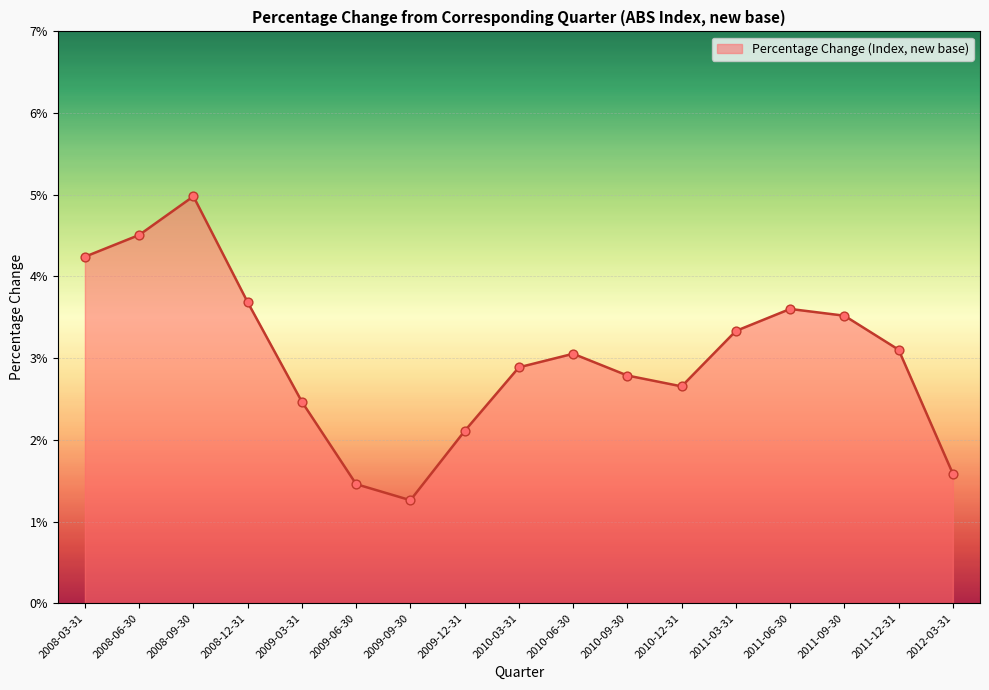

Which has a higher value, 2011-09-30 or 2010-03-31?

2011-09-30